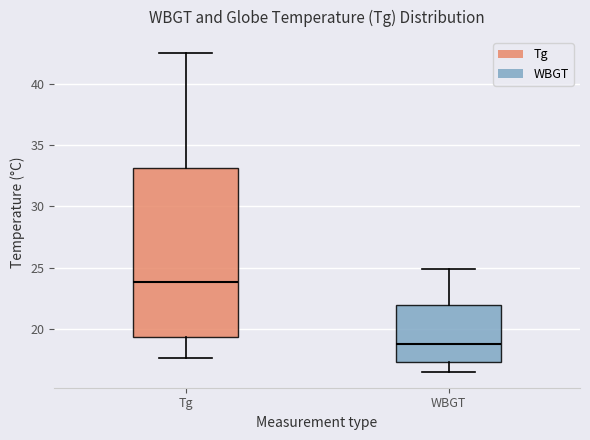

Which box's median line is the lowest?

WBGT